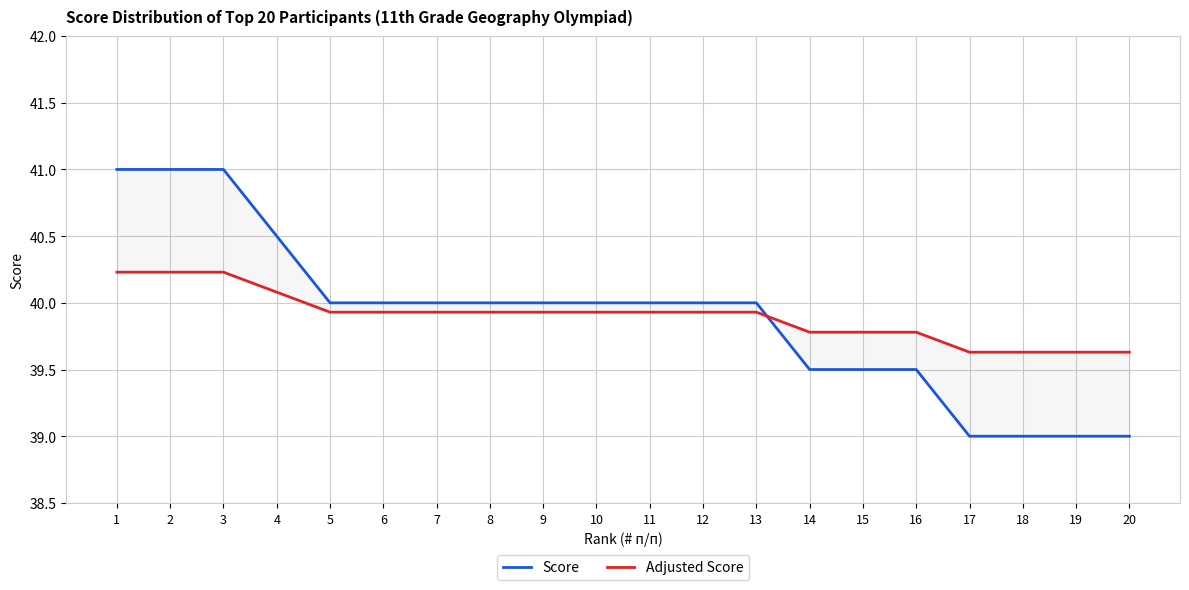

Rank the series by their maximum value, from highest to lowest.

Score, Adjusted Score